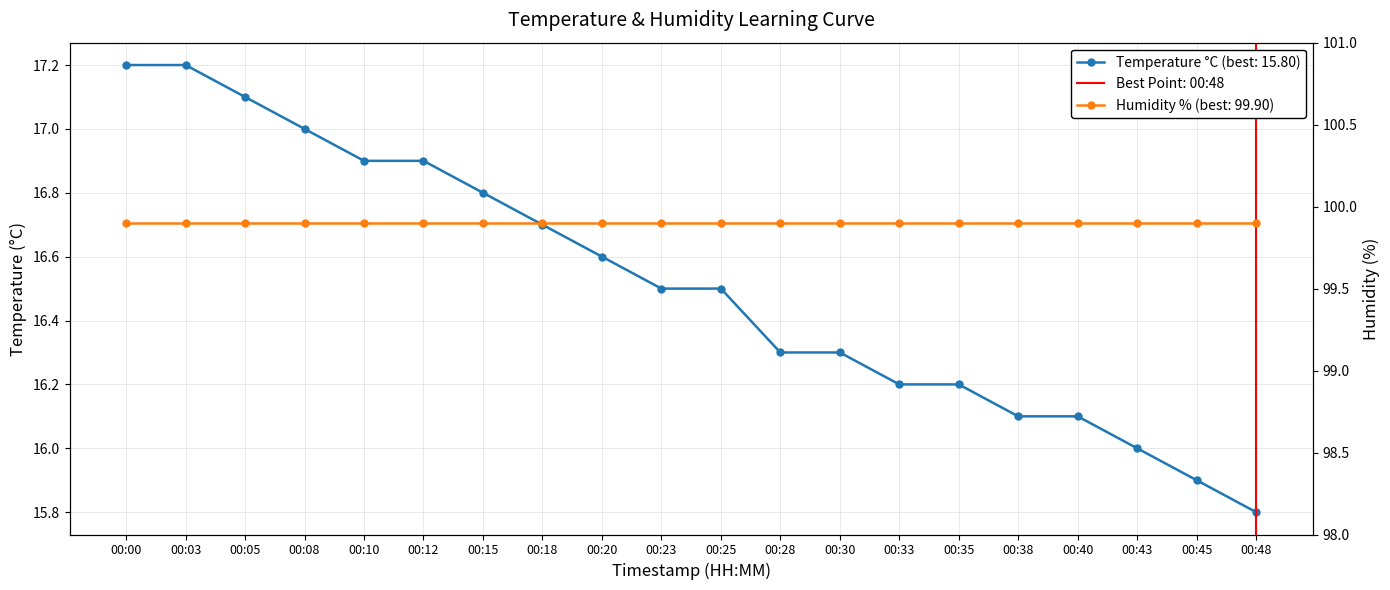

What is the difference between the maximum and minimum values?

1.4